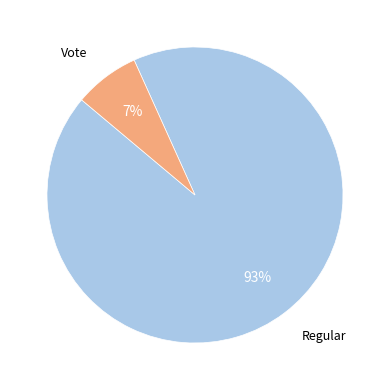

Is the sum of Vote and Regular greater than half?

Yes